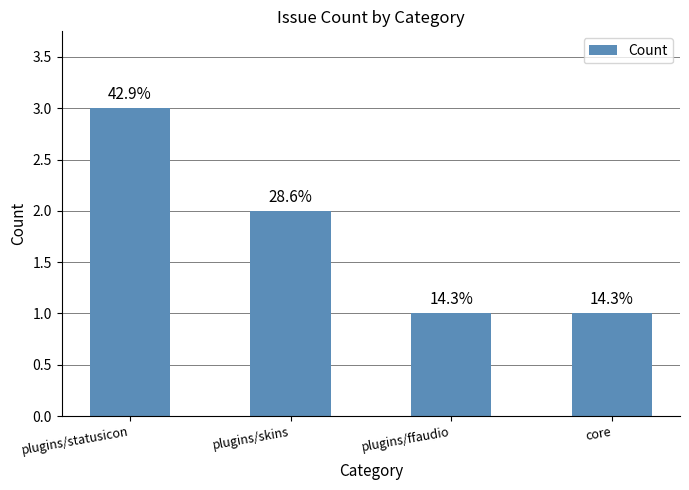

What position from the right is core?

1